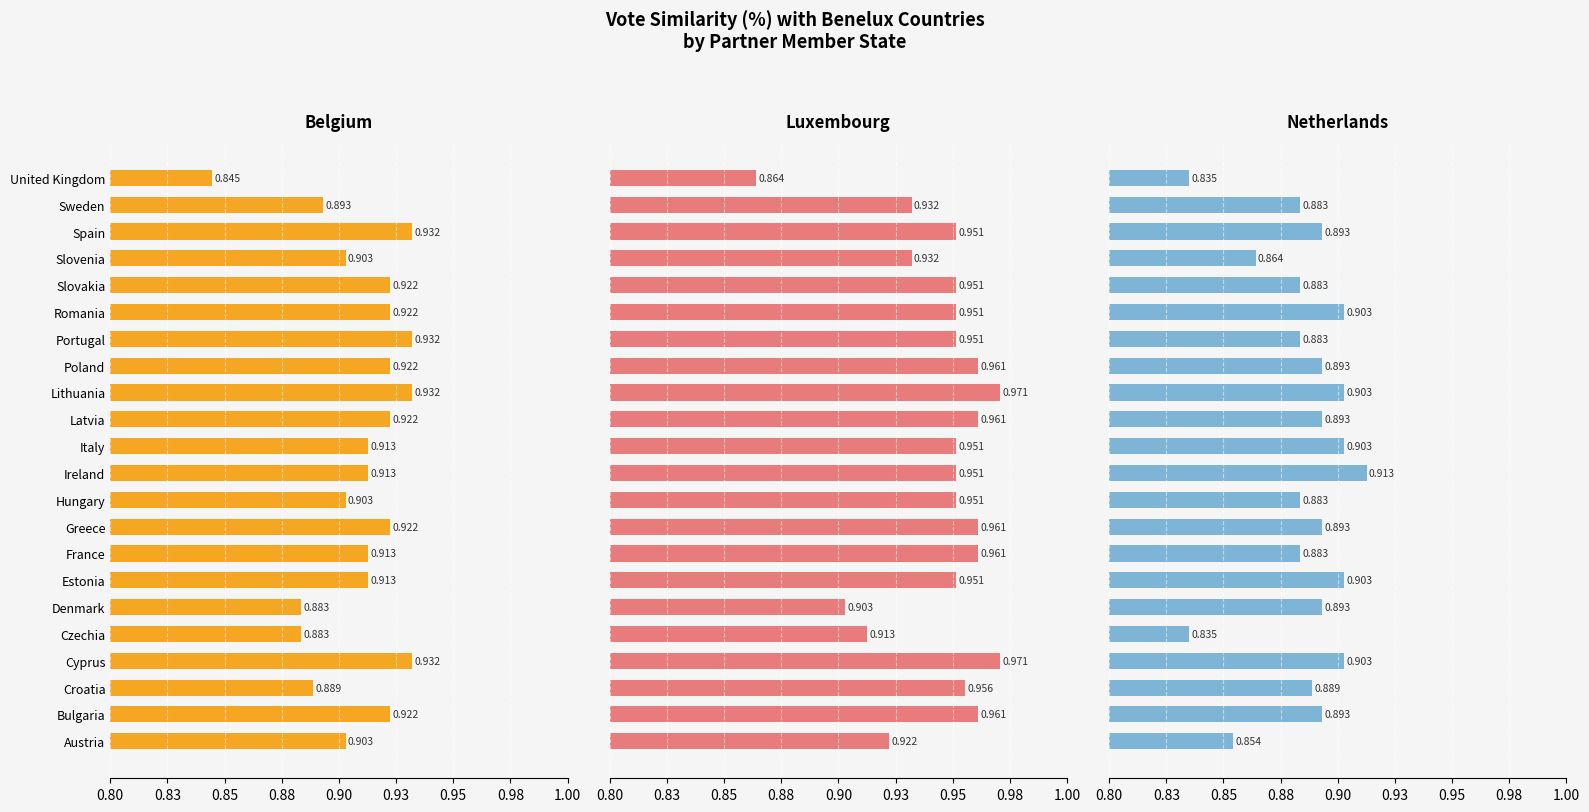

What is the value of the Belgium bar at the 1st from the left?

0.9